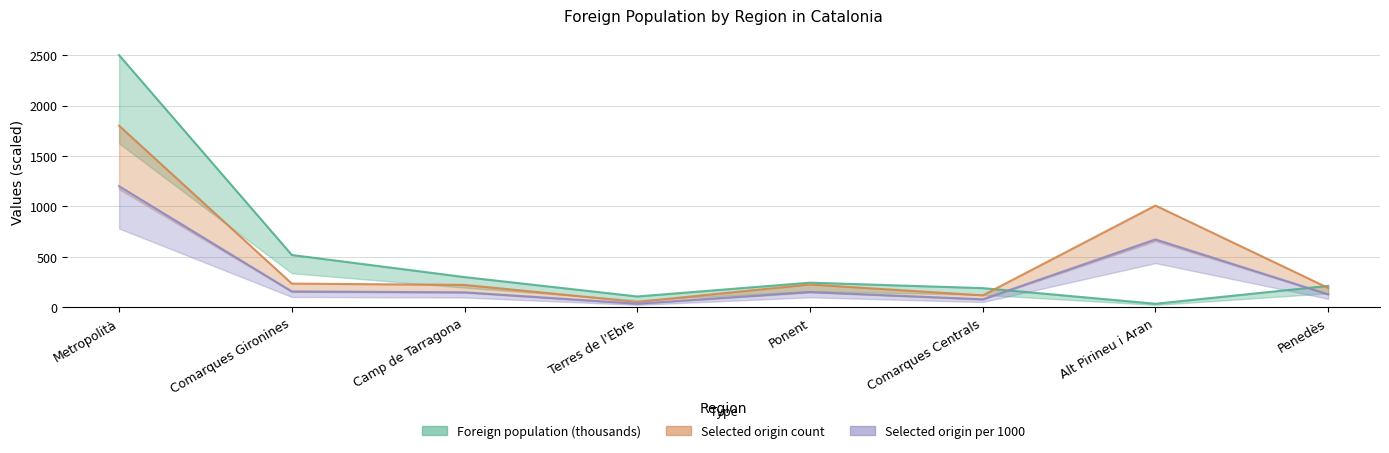

Where do Selected origin per 1000 and Foreign population (thousands) first cross each other?

Comarques Centrals and Alt Pirineu i Aran